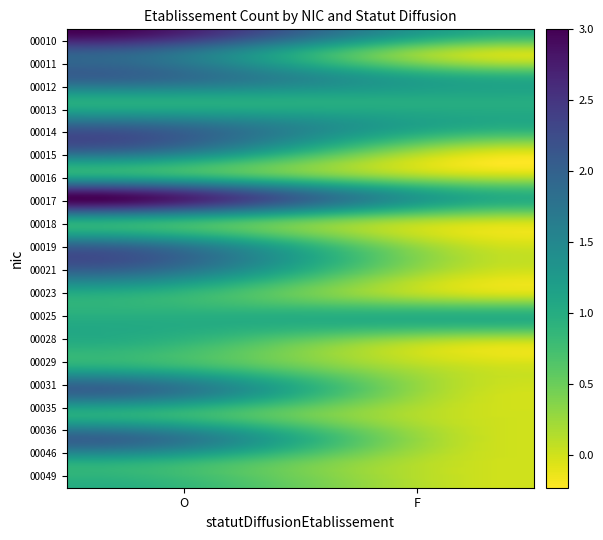

At which category does the chart reach its minimum across all series?

F